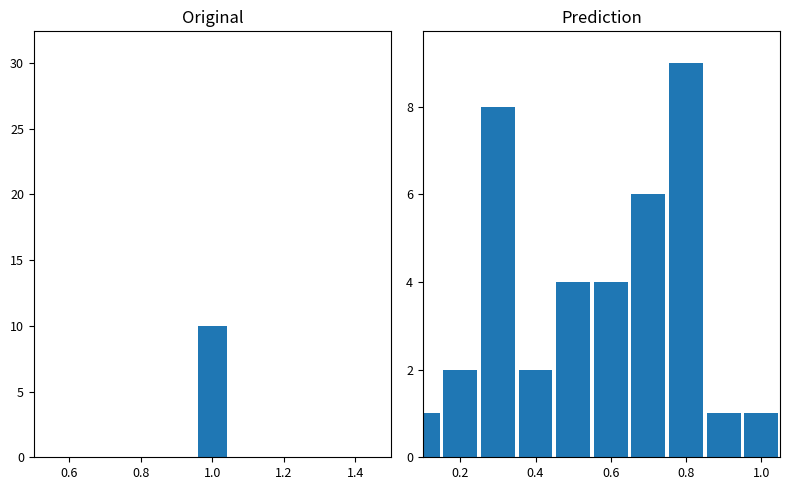

What is the average value?

4